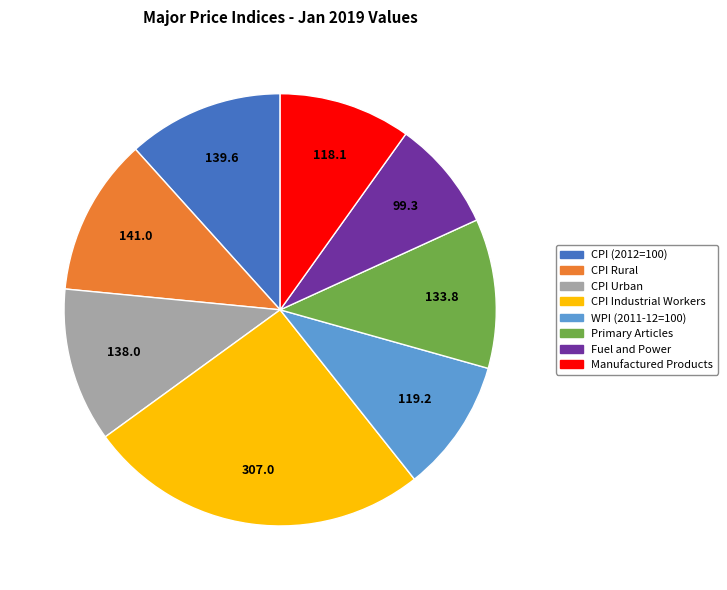

Is there a majority slice in this chart?

No